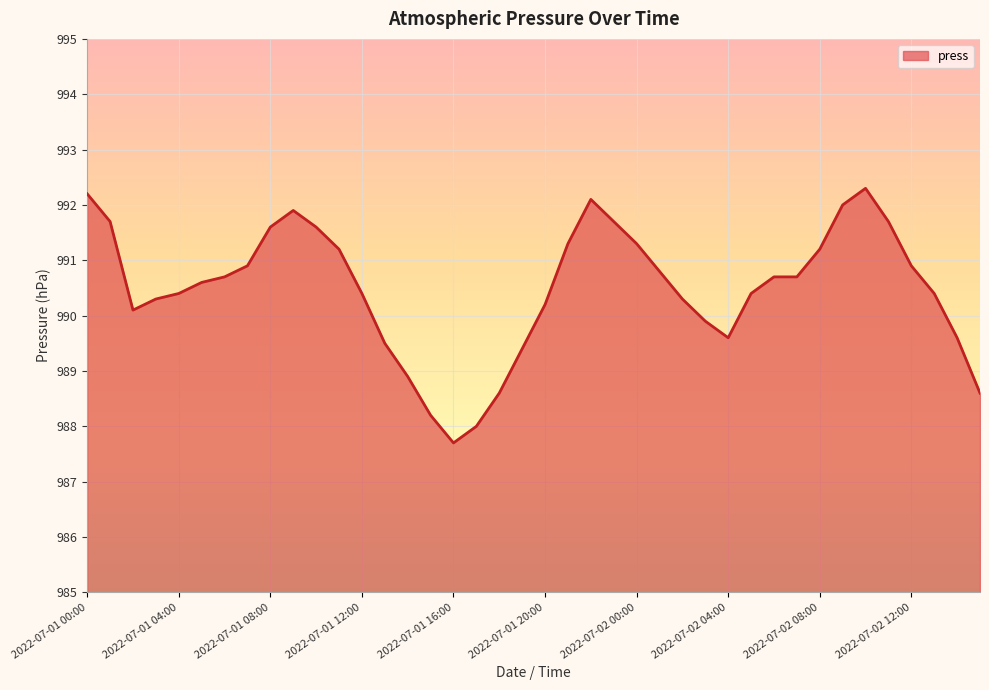

What is the maximum value shown in the chart?

992.3